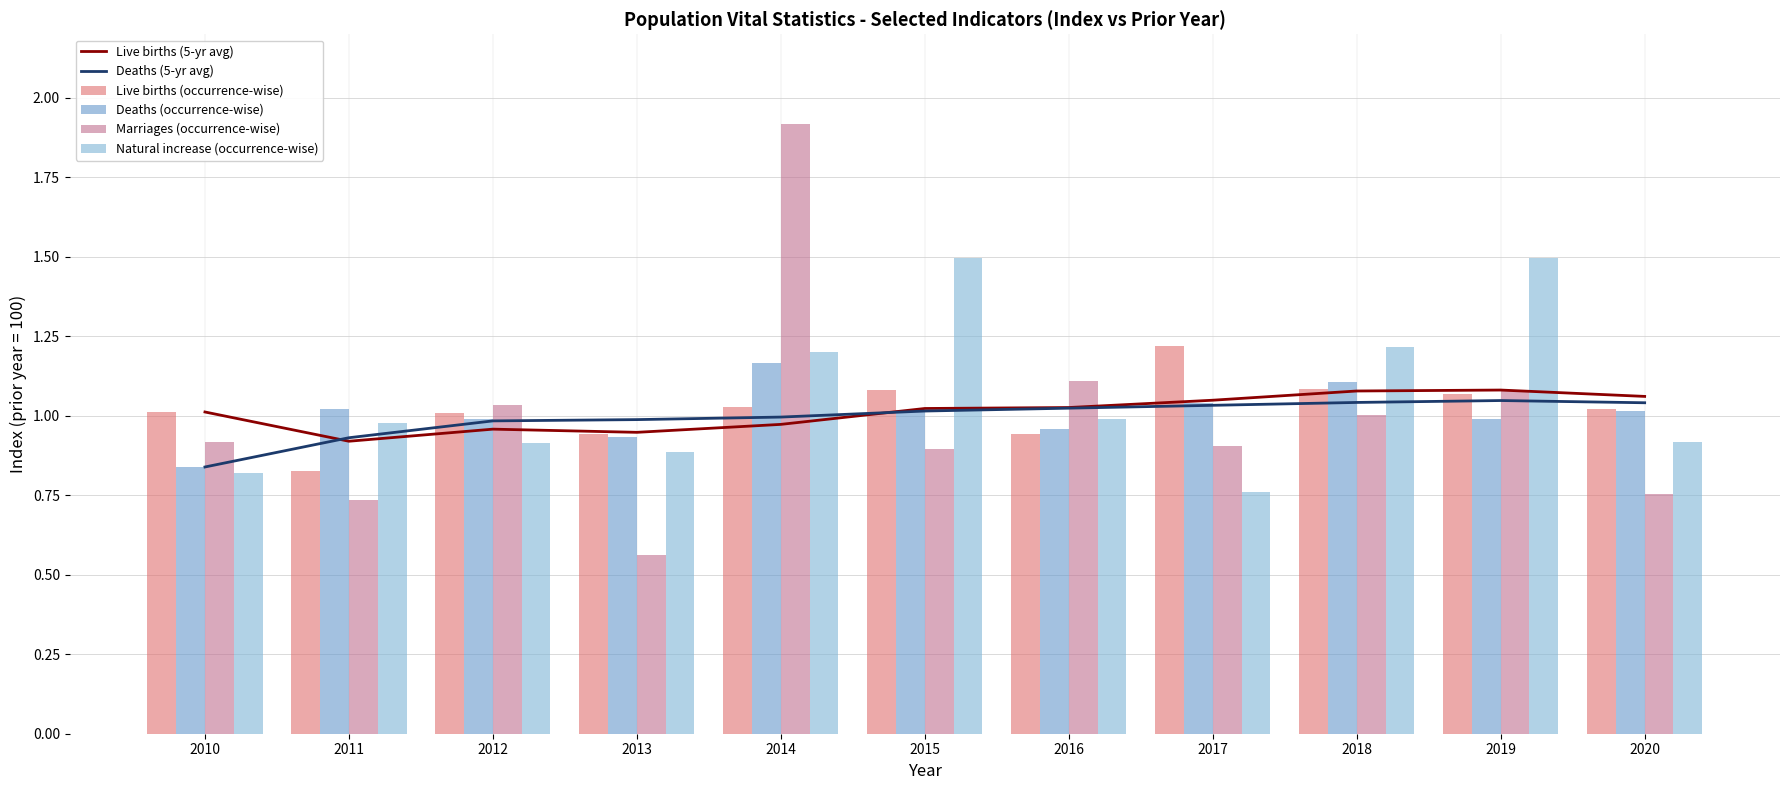

Are the bars horizontal?

No